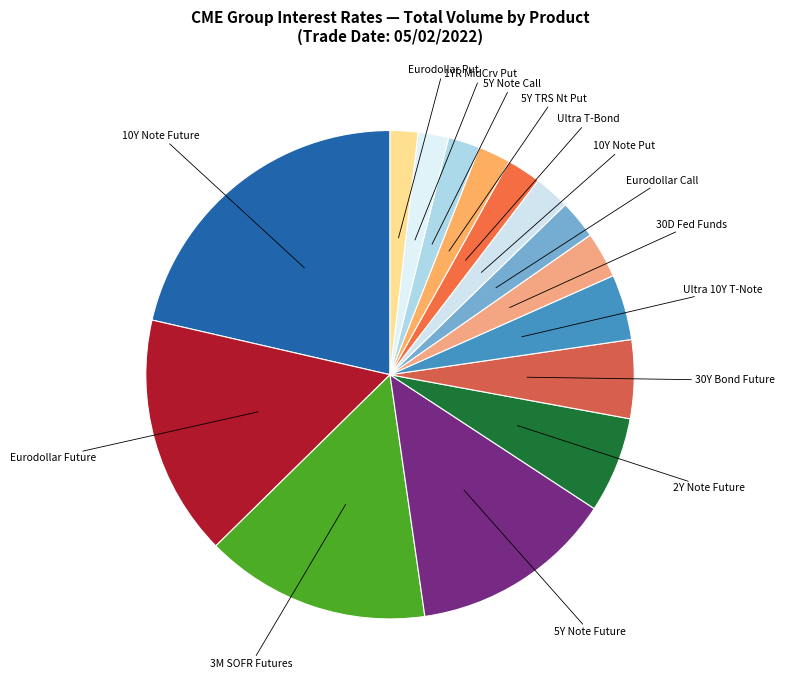

Rank the categories by value from lowest to highest.

EURODOLLAR PUT, 1YR MIDCRV PUT, 5Y NOTE CALL, 5Y TRS NT PUT, ULTRA T-BND FUT, 10Y NOTE PUT, EURODOLLAR CALL, 30D FED FD FUTURE, ULTRA 10-YEAR U.S. TNOTE FUT, 30Y BOND FUTURE, 2Y NOTE FUTURE, 5Y NOTE FUTURE, THREE-MONTH SOFR FUTURES, EURODOLLAR FUTURE, 10Y NOTE FUTURE